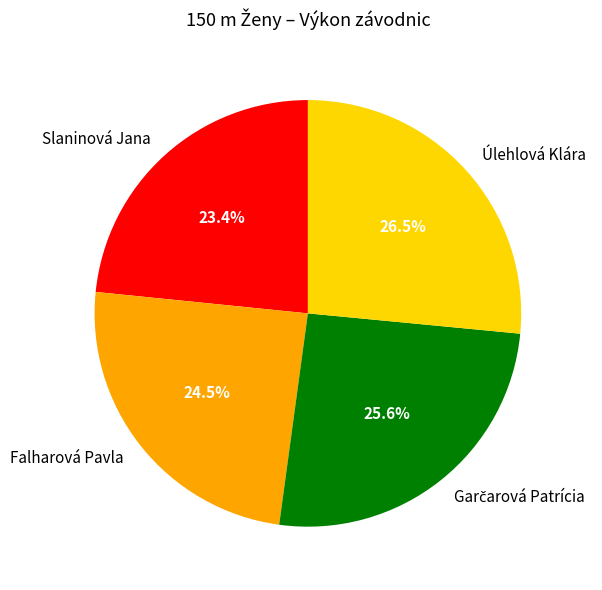

What percentage do Falharová Pavla and Úlehlová Klára together represent?

51.0%